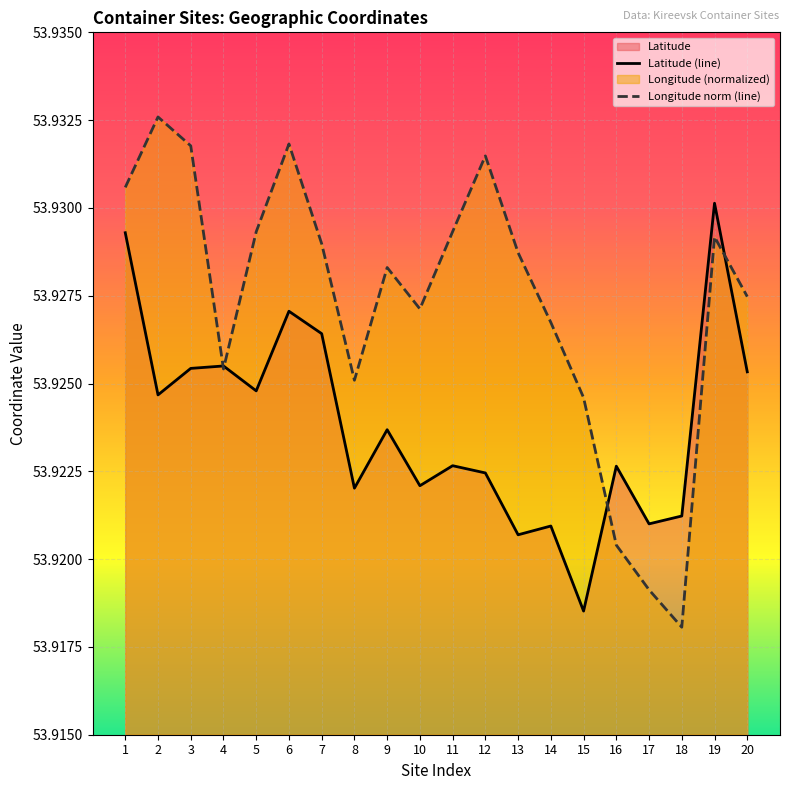

Count the Latitude (line) values in the range 53 to 54.

20